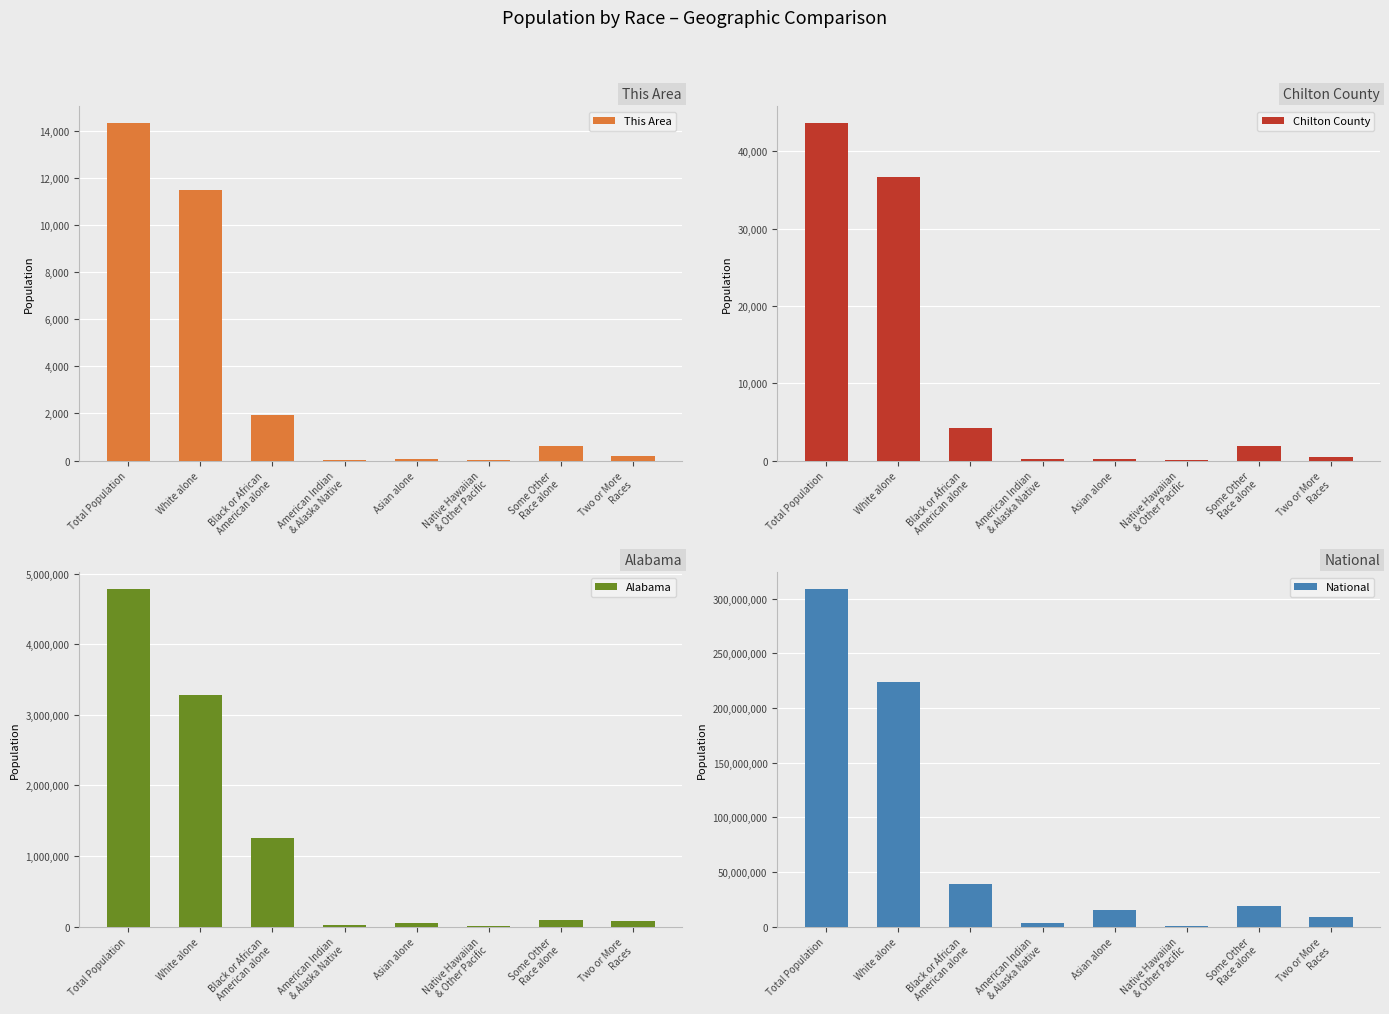

Which label corresponds to the smallest value in the chart?

Native Hawaiian
& Other Pacific